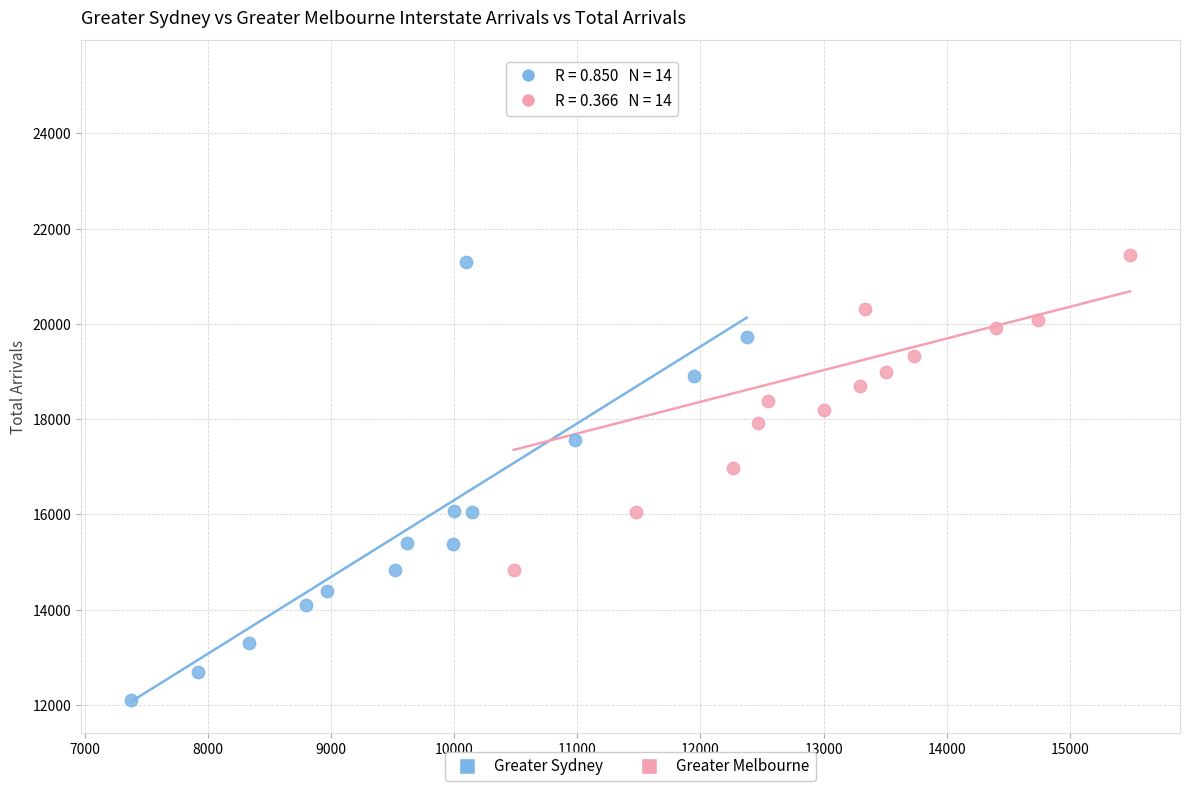

Which series has the widest spread of Y values?

Greater Melbourne